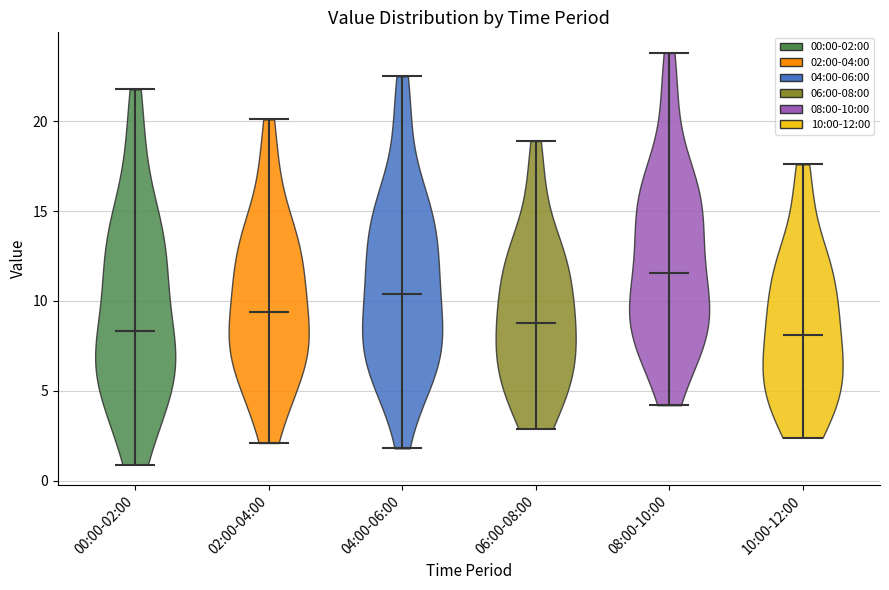

Reading left to right, read every violin against the y-axis: where its median line is, and the lowest and highest points it reaches. The values are not printed on the chart, so give them approximately, as read against the axis.

00:00-02:00: median line 8.5, lowest point 1.0, highest point 22.0
02:00-04:00: median line 9.5, lowest point 2.0, highest point 20.0
04:00-06:00: median line 10.5, lowest point 2.0, highest point 22.5
06:00-08:00: median line 9.0, lowest point 3.0, highest point 19.0
08:00-10:00: median line 11.5, lowest point 4.0, highest point 24.0
10:00-12:00: median line 8.0, lowest point 2.5, highest point 17.5